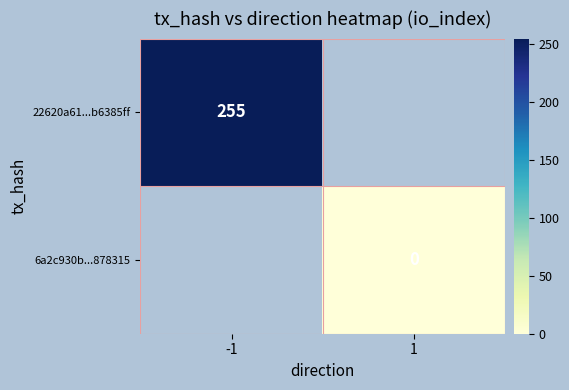

The 22620a61...b6385ff series shows 350 at -1. True or false?

False